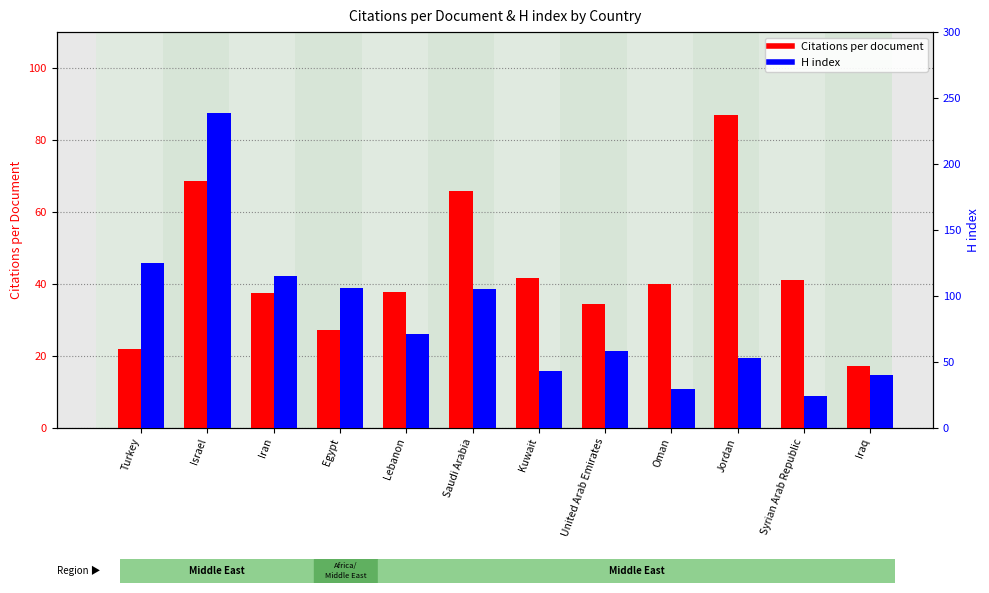

What is the sum of the H index values at Jordan and Turkey?

178.0